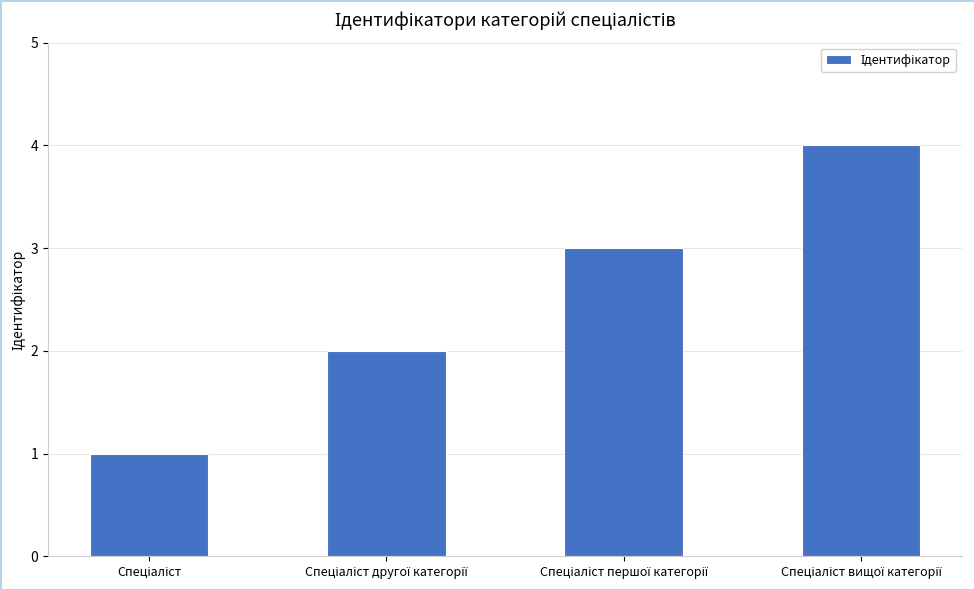

What is the difference between the maximum and minimum values?

3